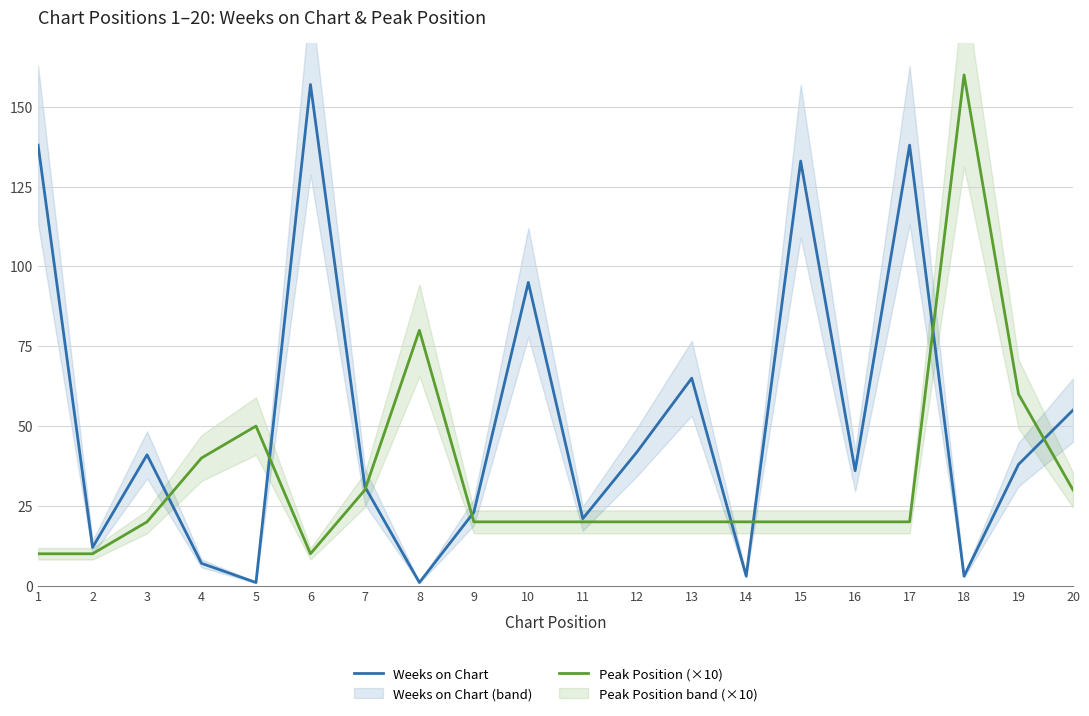

Which series ends up on top after the final intersection of Weeks on Chart and Peak Position (×10)?

Weeks on Chart